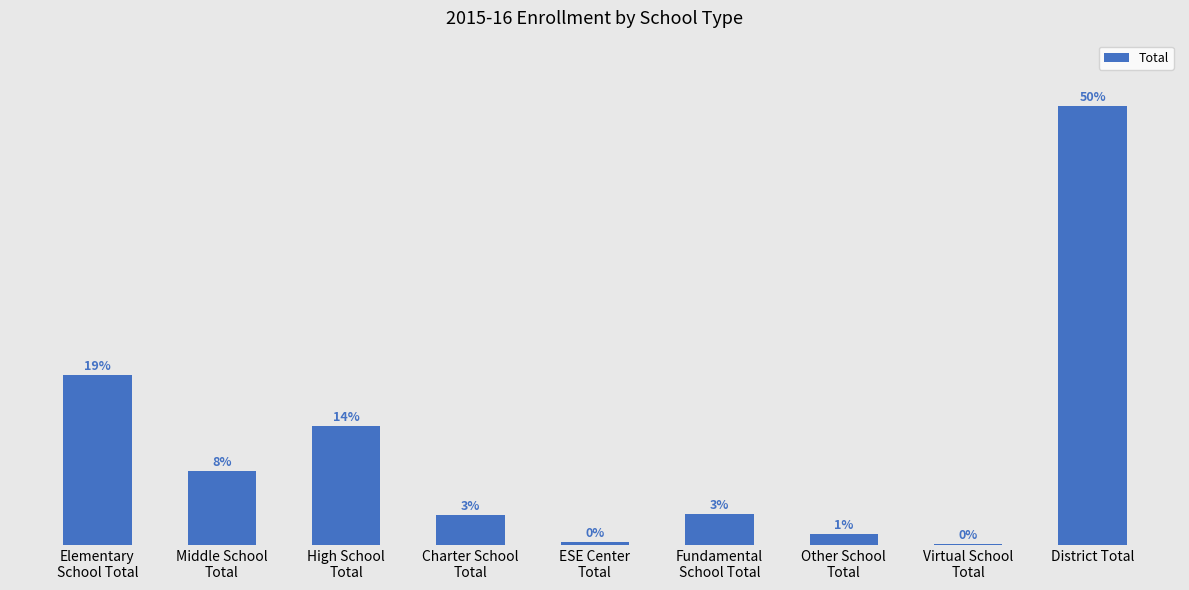

Are the bars horizontal?

No